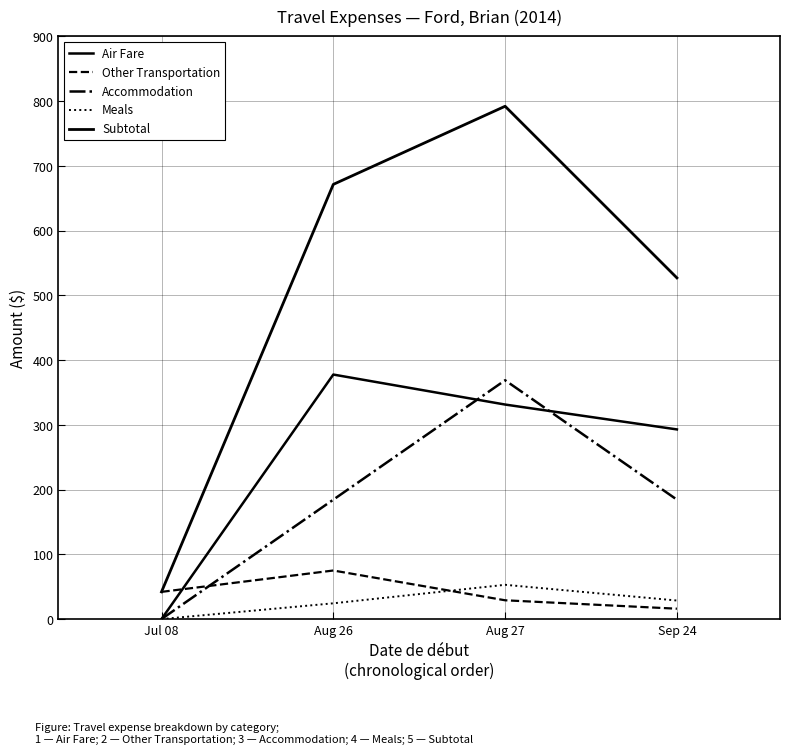

The value of Subtotal at Aug 27 is 410.9. True or false?

False